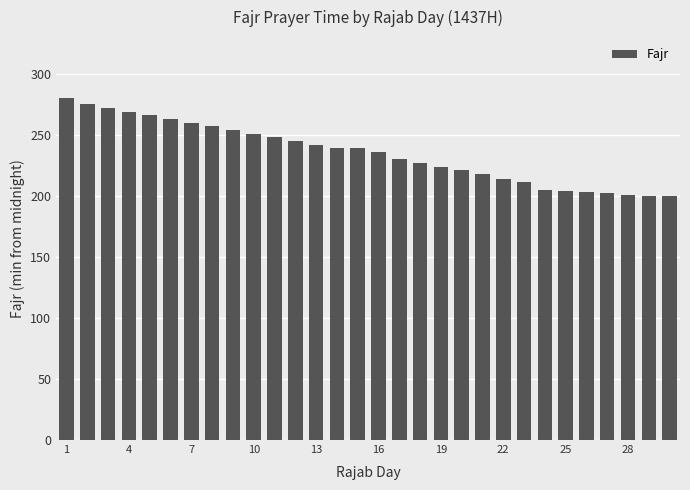

What is the sum of all values?

7056